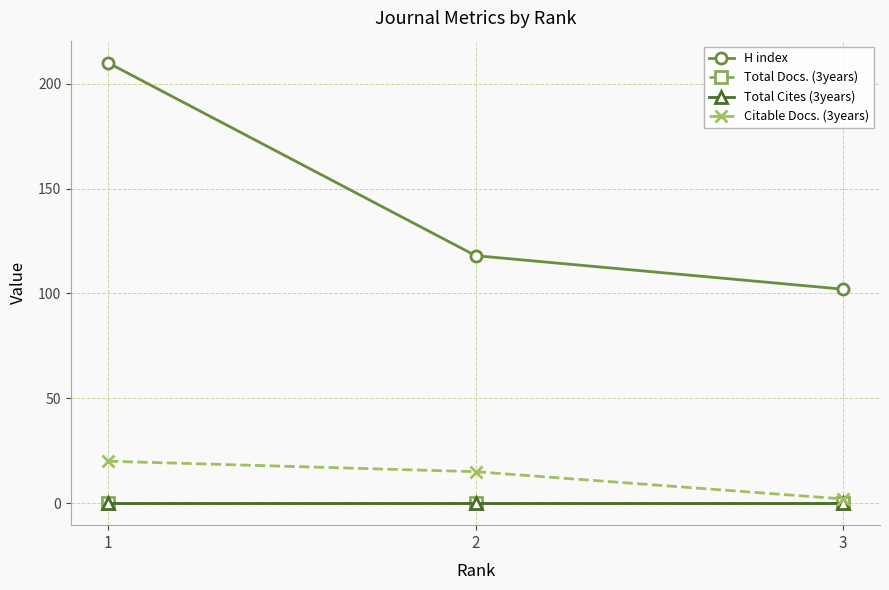

What is the difference between the highest and lowest values at 1?

210